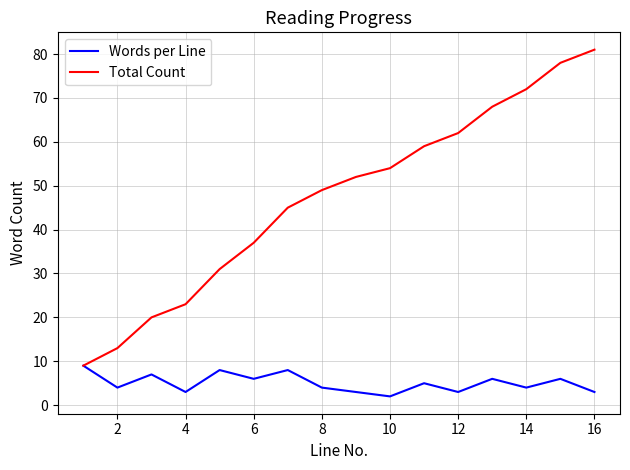

Reading right to left, transcribe all the data shown in this chart.

Words per Line: 3	6	4	6	3	5	2	3	4	8	6	8	3	7	4	9
Total Count: 81	78	72	68	62	59	54	52	49	45	37	31	23	20	13	9